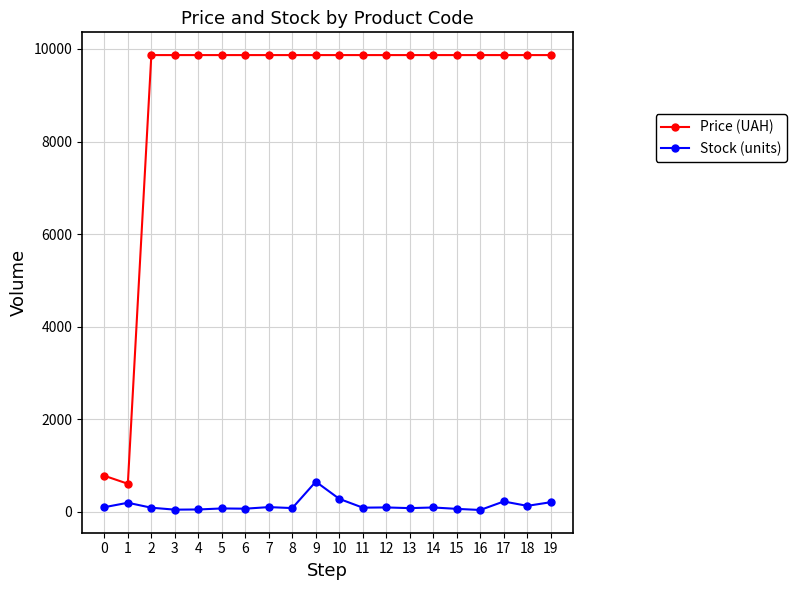

What is the minimum value shown in the chart?

36.0